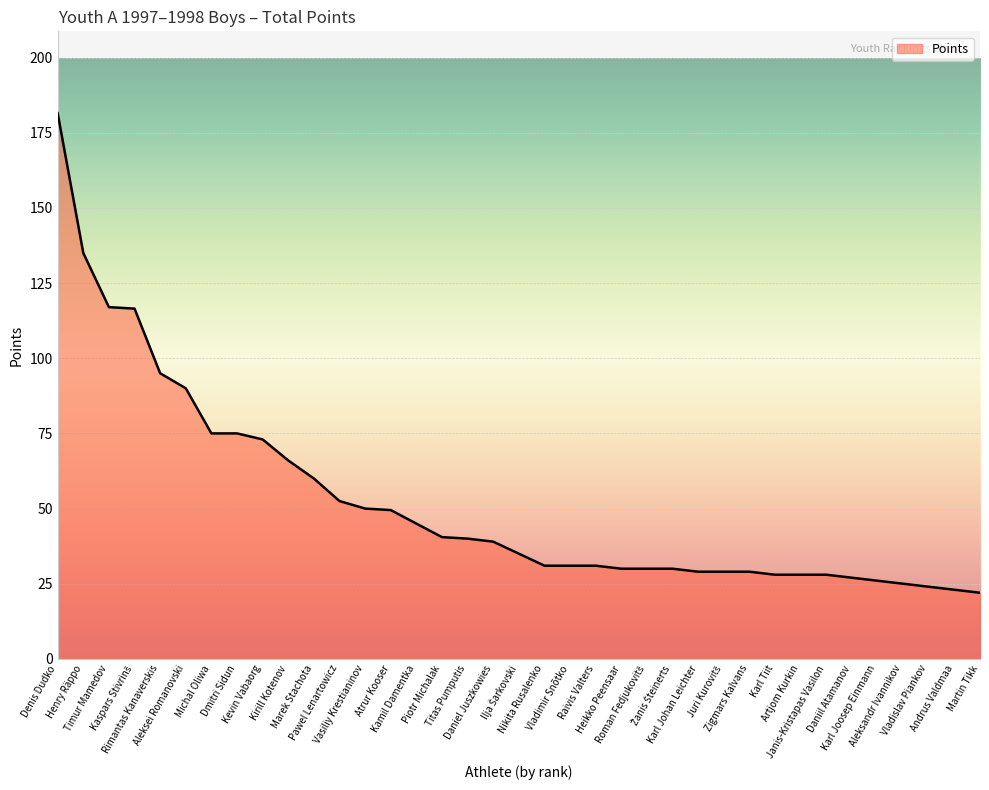

Is it true that the value at Kirill Kotenov is 22.0?

False